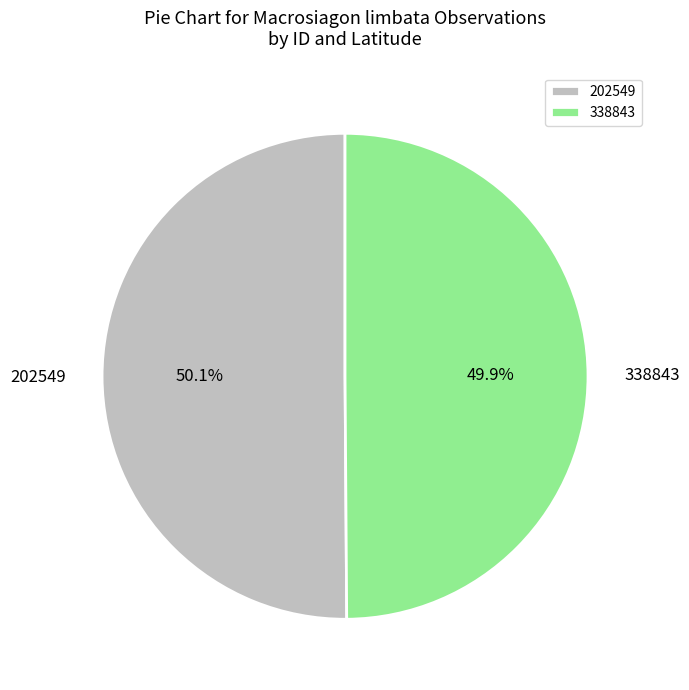

Does any single category account for the majority?

Yes